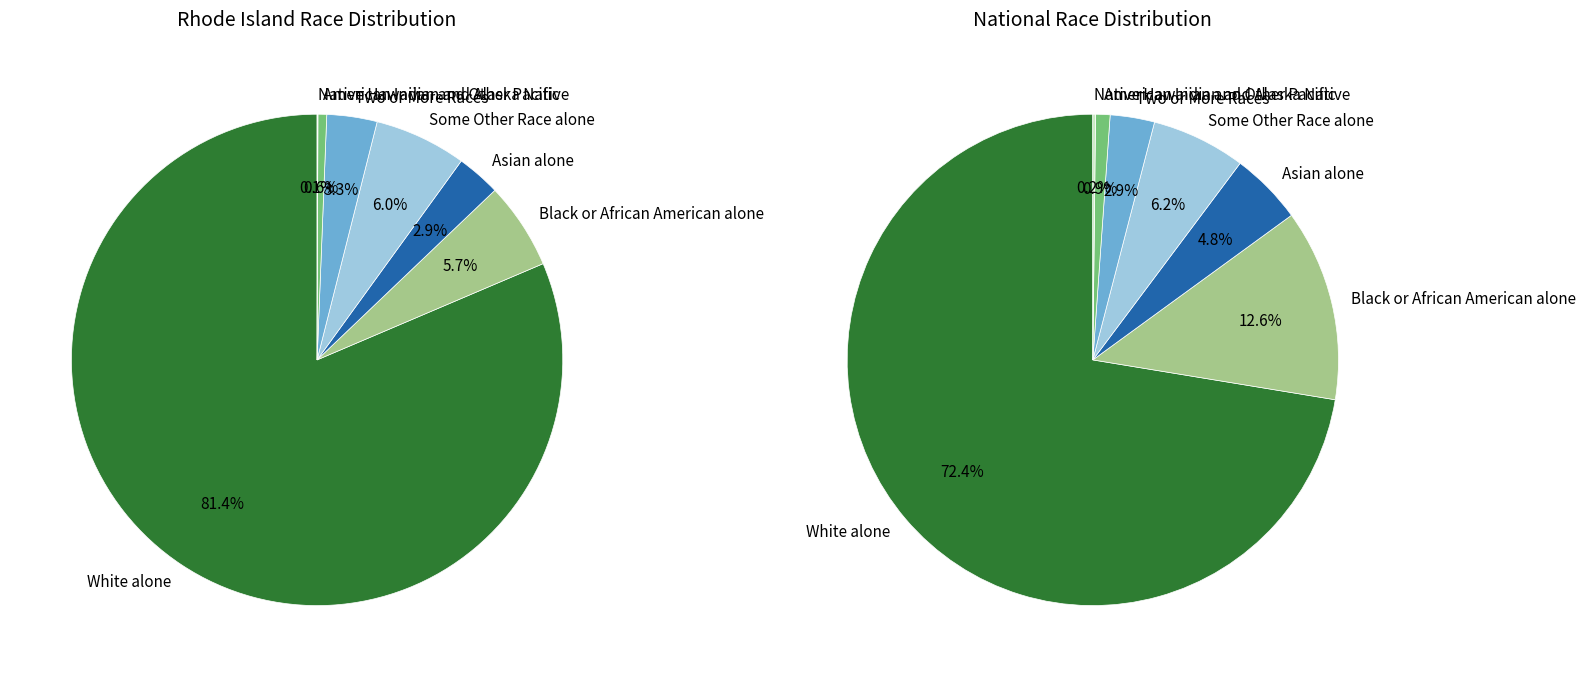

Combined, what portion of the pie is Native Hawaiian and Other Pacific and Black or African American alone?

5.8%